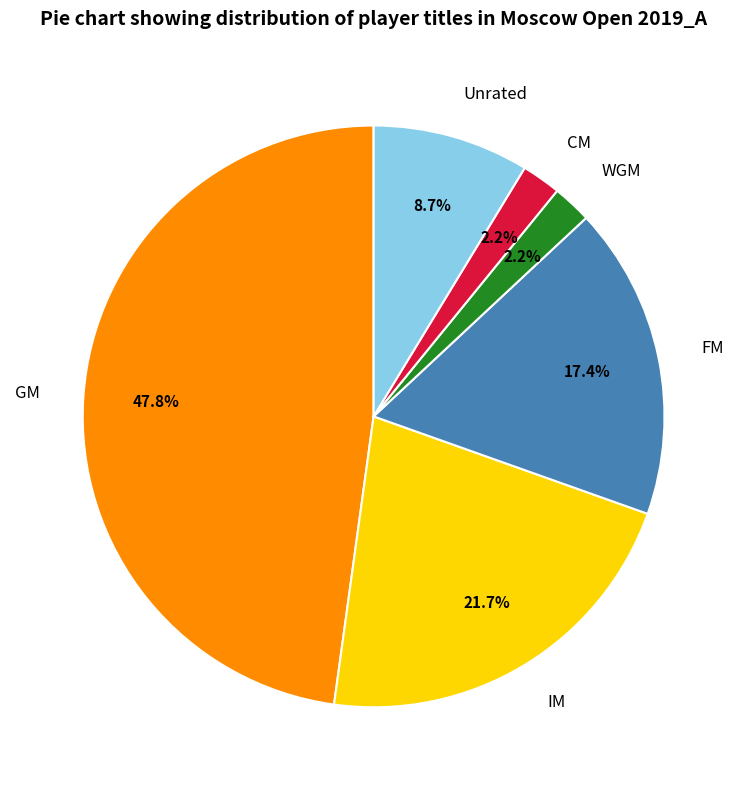

The GM slice represents 56% of the pie. True or false?

False